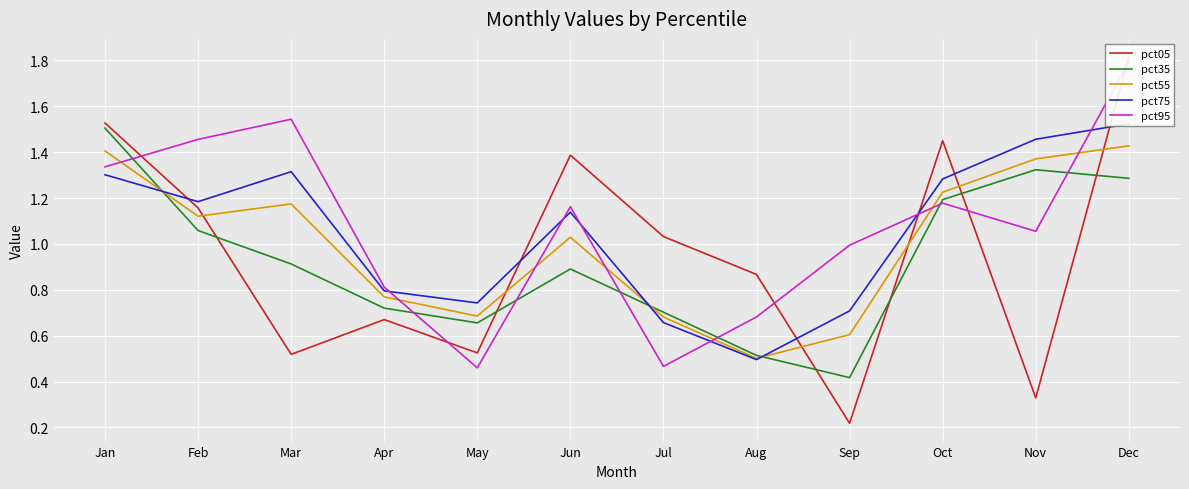

At which category does pct75 reach its first local valley?

Feb